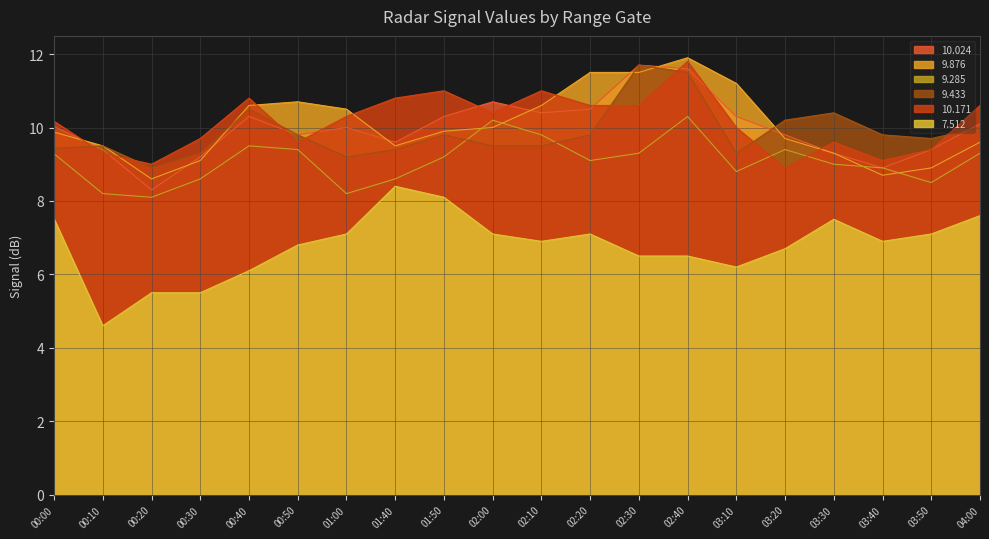

What is the value of the 9.876 point at the 8th from the left?

9.5